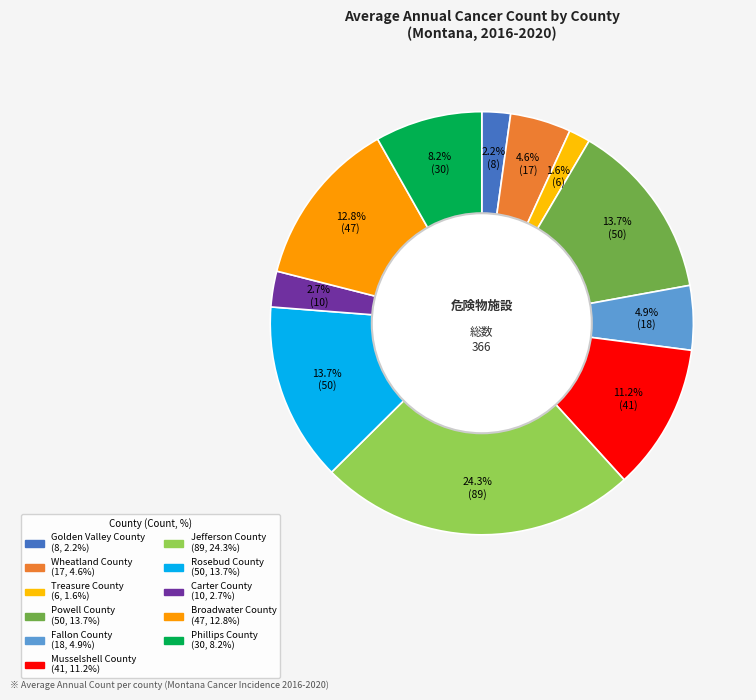

Which slice is the largest?

Jefferson County